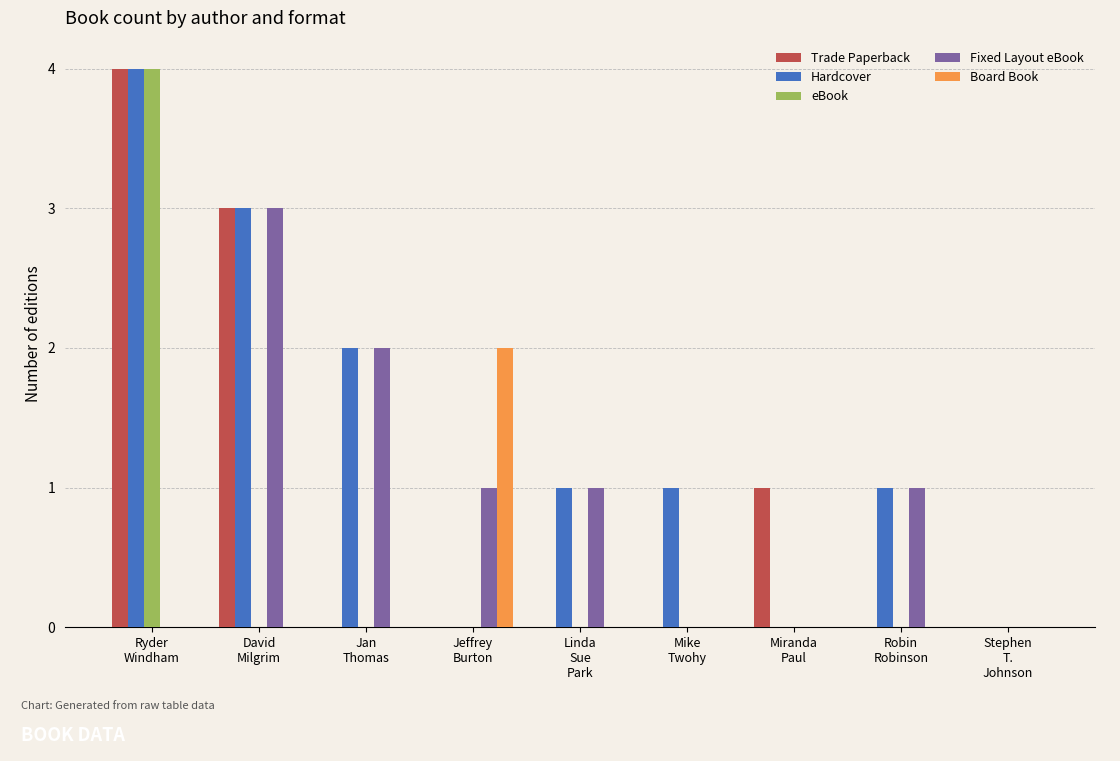

How many groups of bars are there?

9